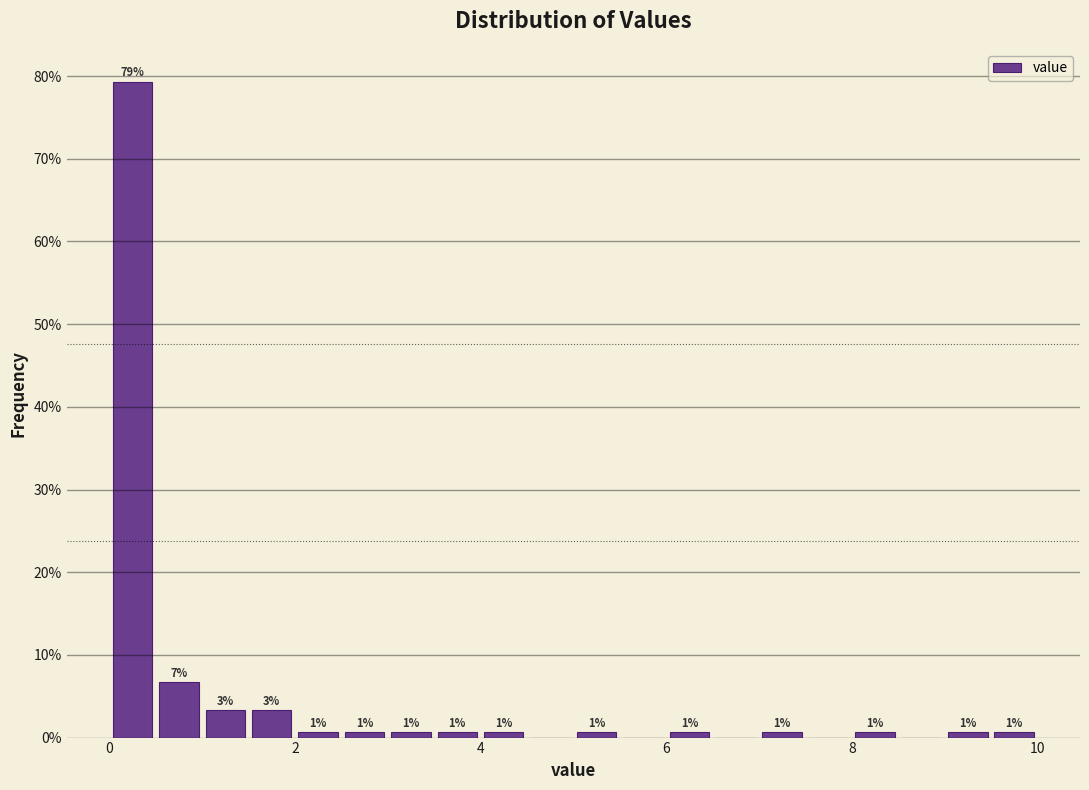

Around what value on the x-axis is the tallest bar? Give the approximate position of its centre, as read against the axis.

0.2